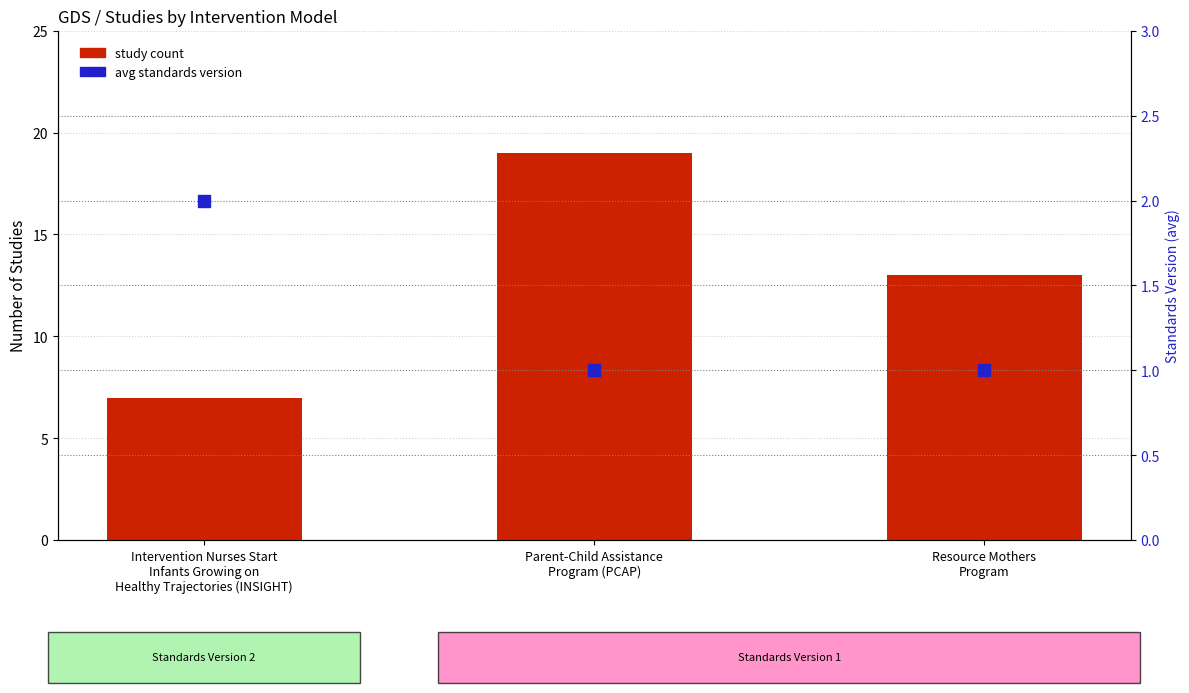

Which series has the largest total across all categories?

Study count